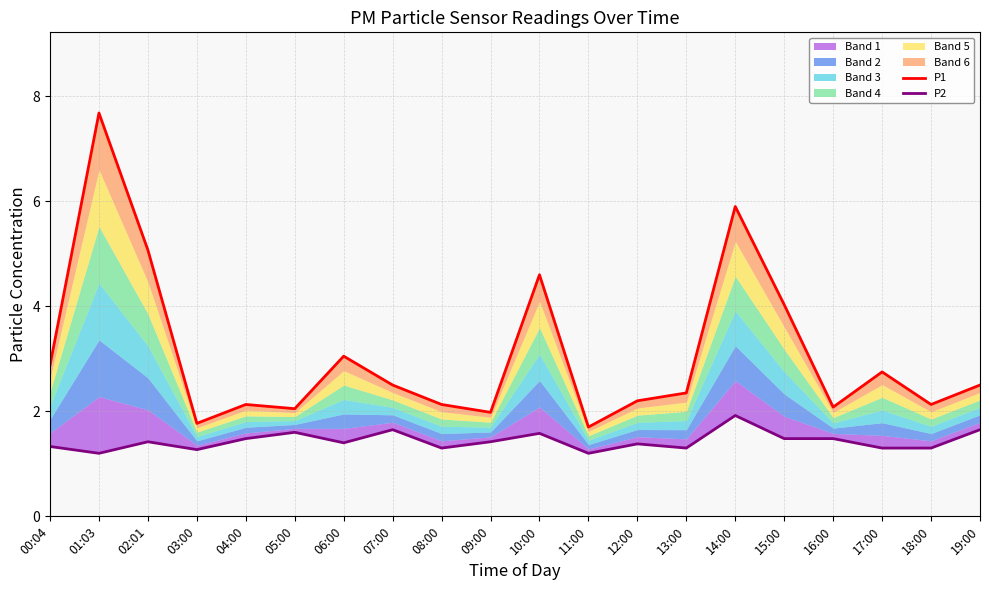

Which series changed the most between 07:00 and 17:00?

P2